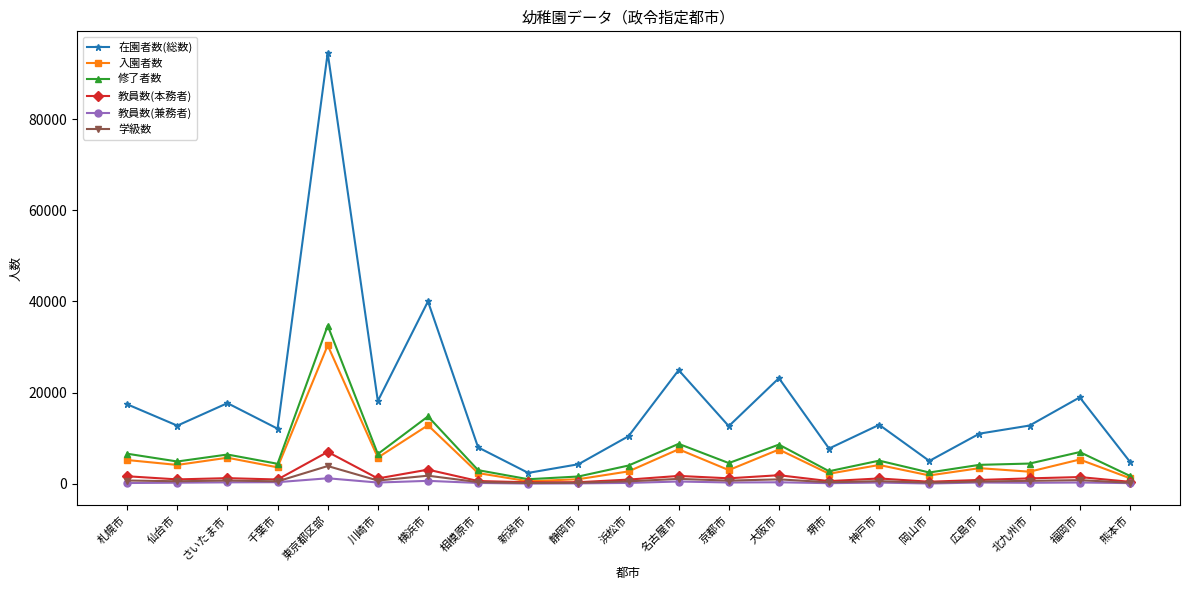

Is it true that 入園者数 equals 2708 at 浜松市?

True